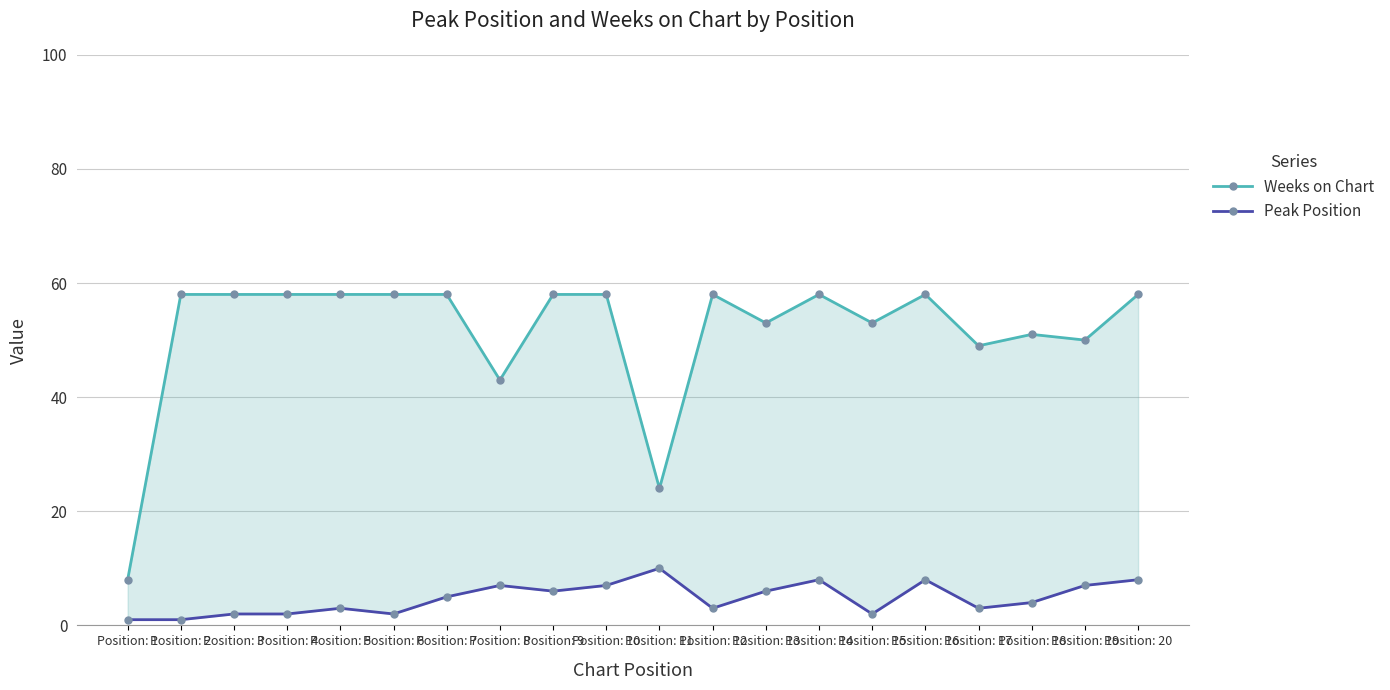

List the labels in order of Weeks on Chart value, smallest first.

Position: 1, Position: 11, Position: 8, Position: 17, Position: 19, Position: 18, Position: 13, Position: 15, Position: 2, Position: 3, Position: 4, Position: 5, Position: 6, Position: 7, Position: 9, Position: 10, Position: 12, Position: 14, Position: 16, Position: 20